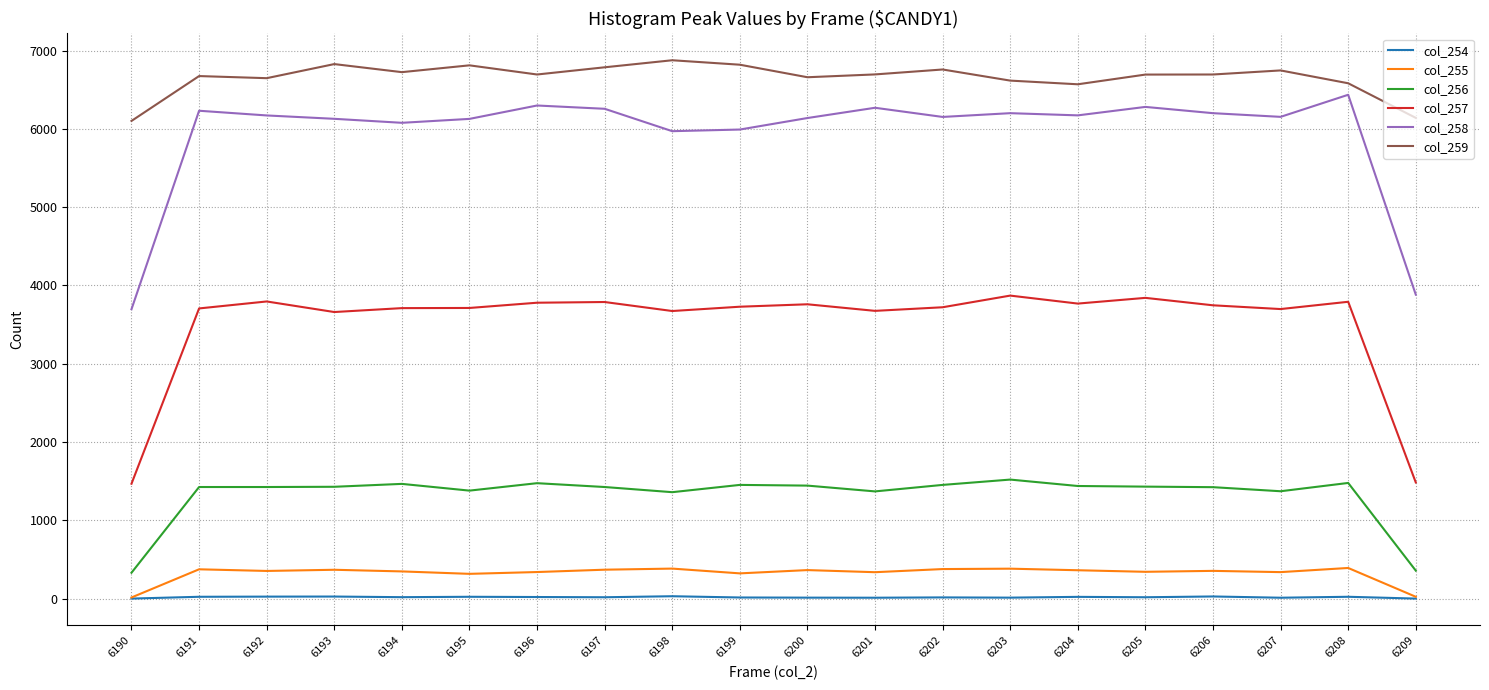

Which series has the widest spread of values?

col_258